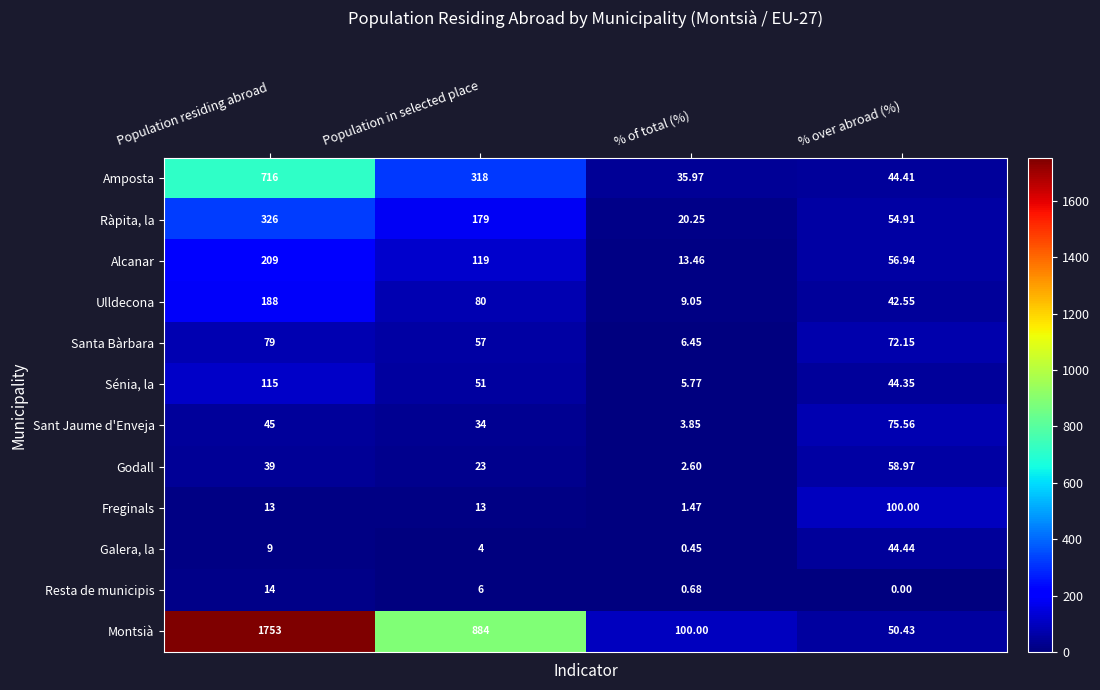

Which series has the largest total across all categories?

Montsià